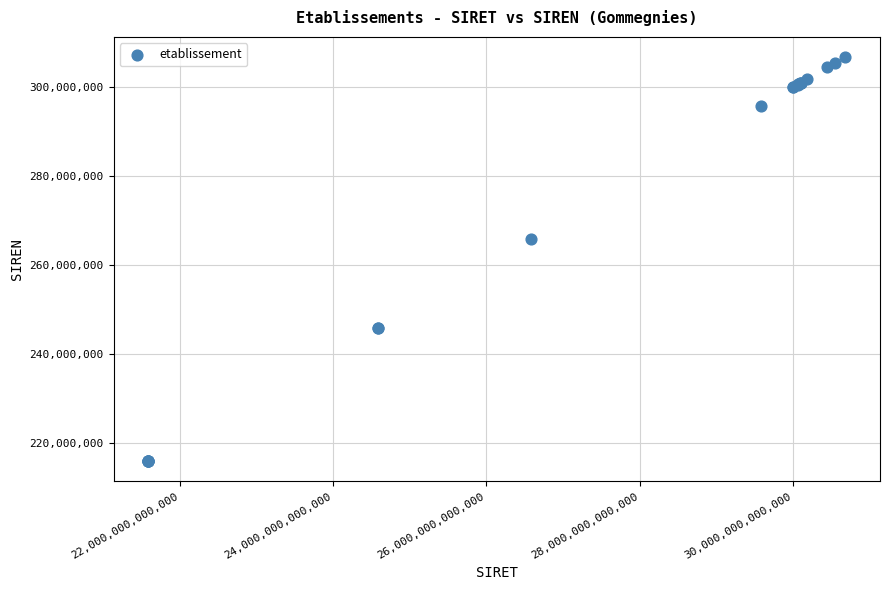

What Y value in the scatter plot is closest to 261370629?

265902650